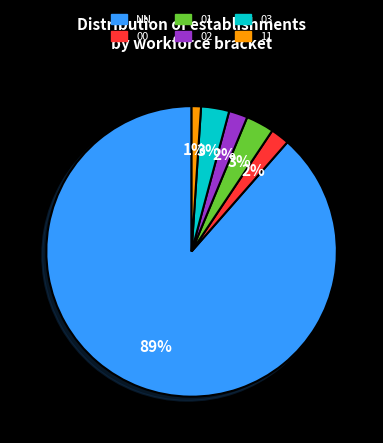

Between NN and 00, which is larger?

NN